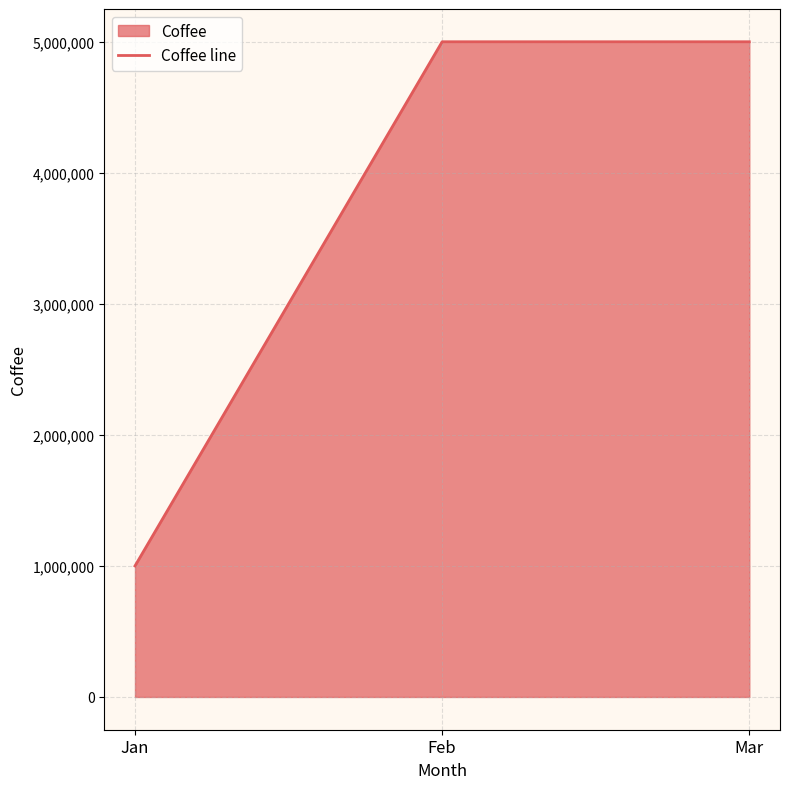

Count the number of categories in the chart.

3